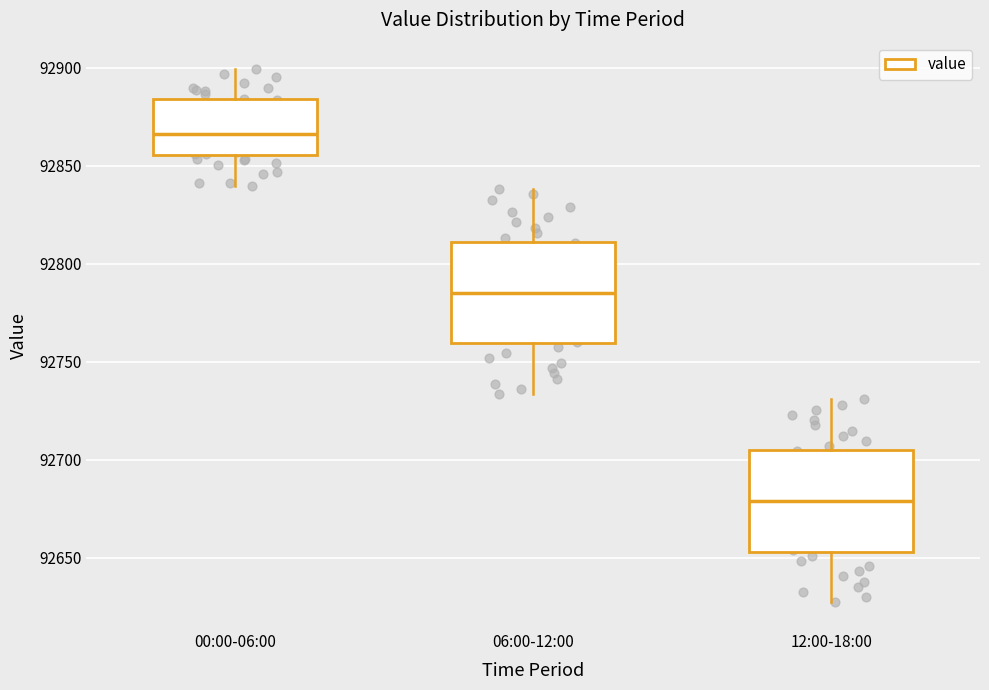

Reading left to right, read every box against the y-axis: the position of its median line, the range the box covers, and the ends of its whiskers. The values are not printed on the chart, so give them approximately, as read against the axis.

00:00-06:00: median 92865, box 92855 to 92885, whiskers 92840 to 92900
06:00-12:00: median 92785, box 92760 to 92810, whiskers 92735 to 92840
12:00-18:00: median 92680, box 92655 to 92705, whiskers 92625 to 92730